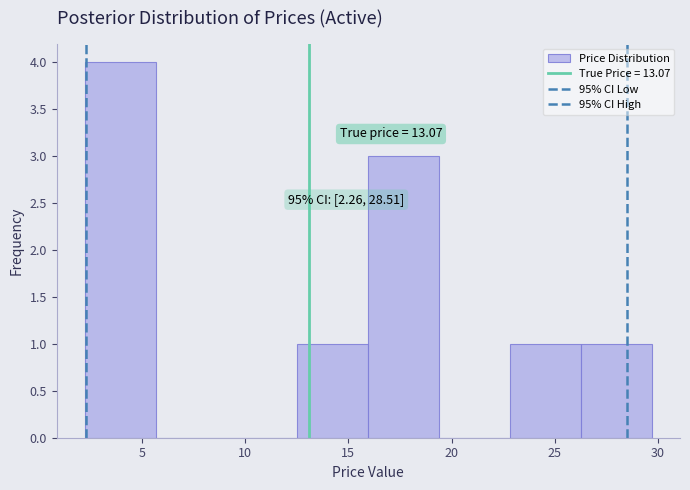

Over which range of the x-axis is the bar tallest?

2.0 to 5.5